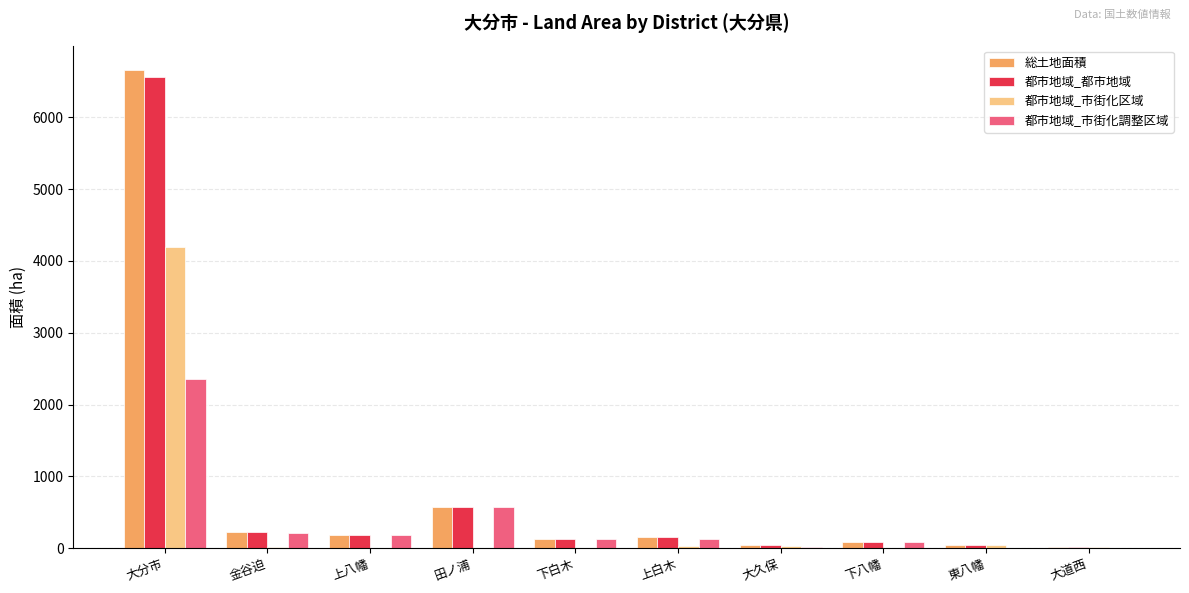

What is the maximum value for 都市地域_市街化区域?

4195.8